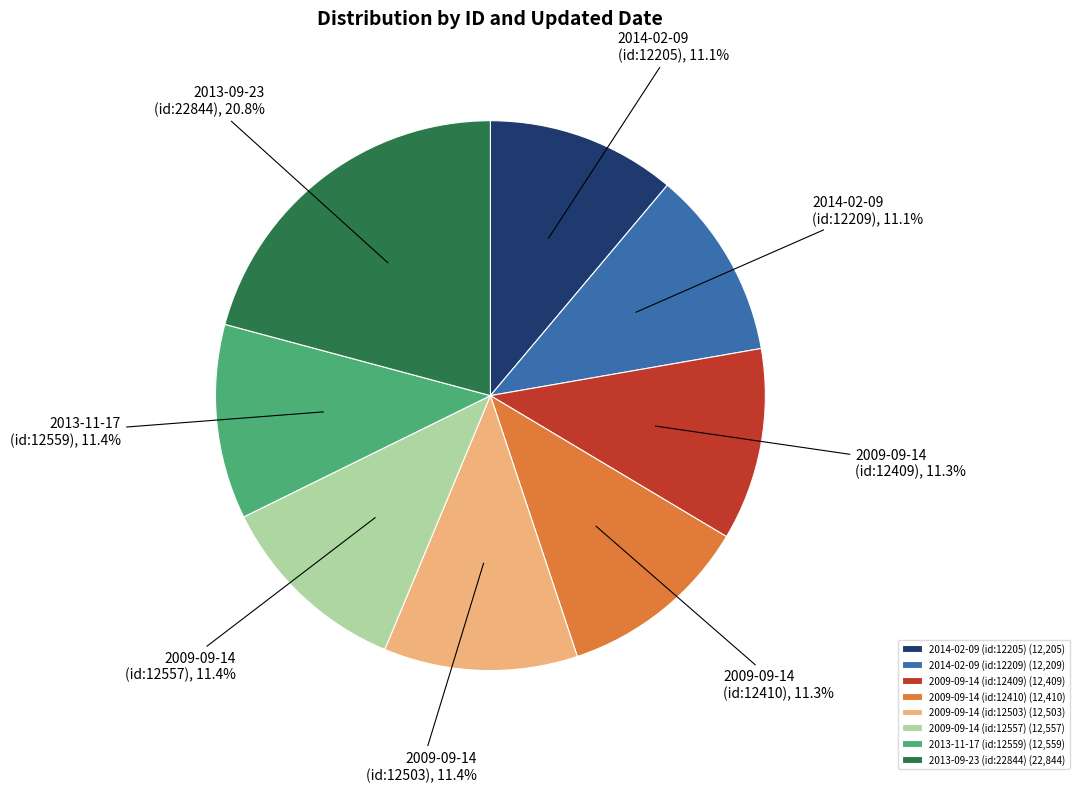

To the nearest percent, what is the average slice percentage?

12%